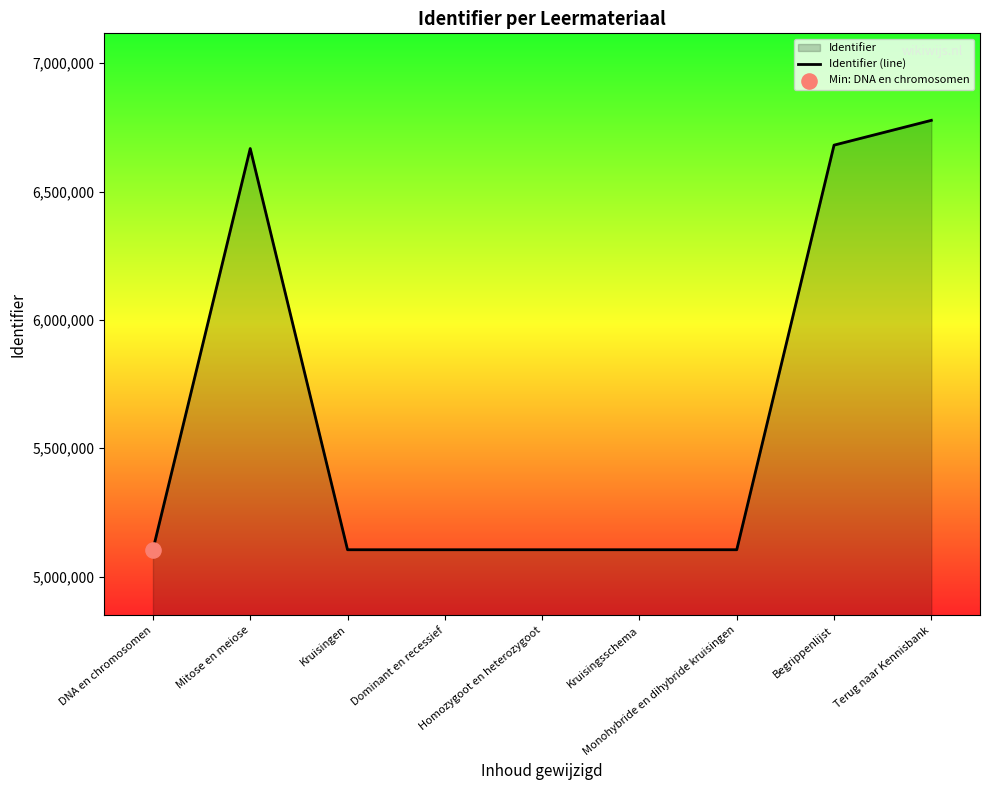

Approximately how many times larger is the value at Begrippenlijst compared to Kruisingen?

1.3